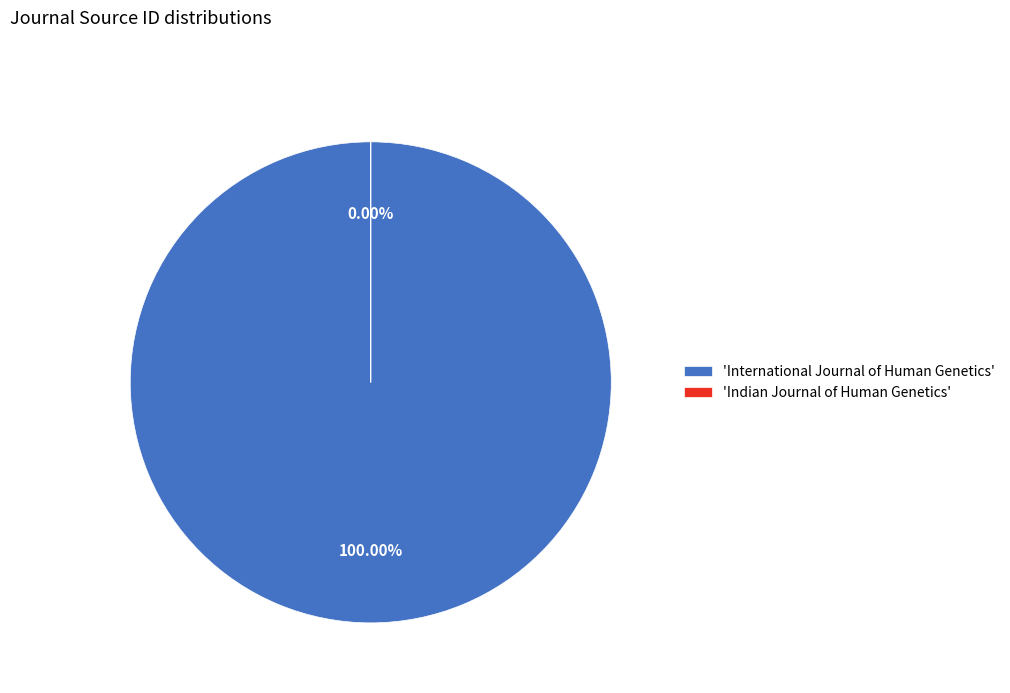

Which slice represents more than half of the pie?

International Journal of Human Genetics